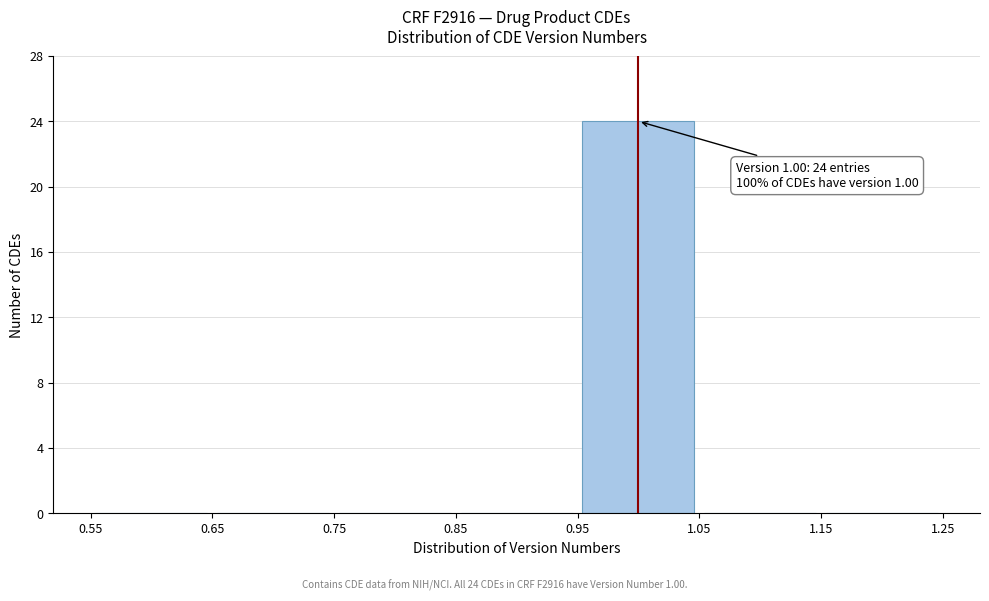

Which range on the x-axis has the tallest bar?

0.95 to 1.05